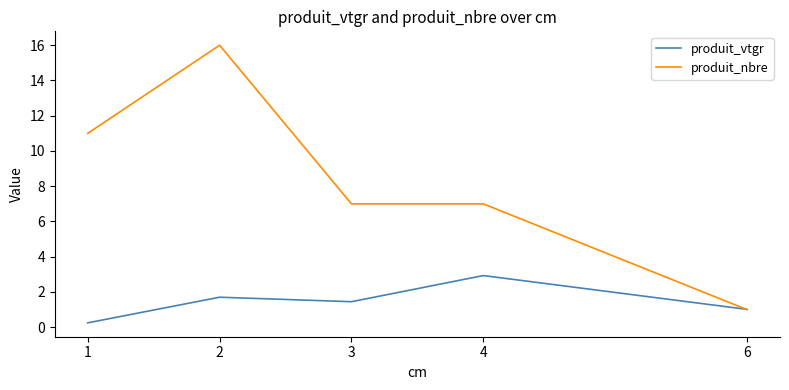

What is the total value across all series at 2?

17.7